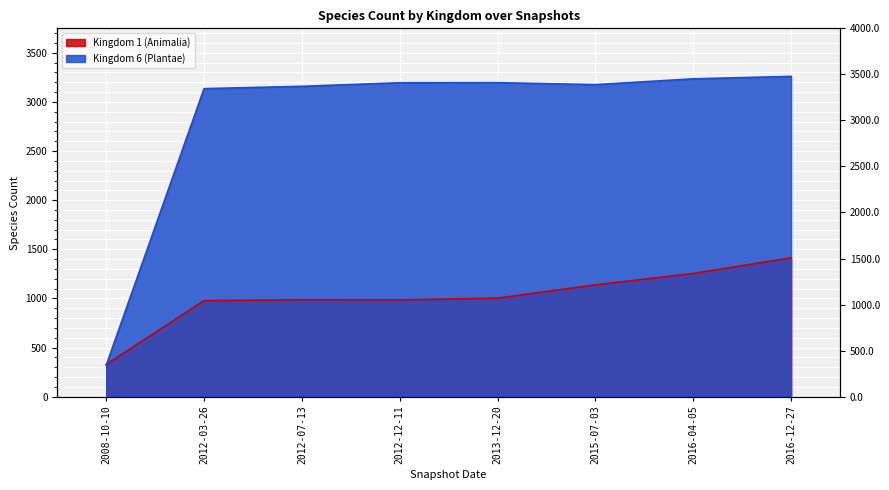

List the labels in order of Kingdom 1 (Animalia) value, largest first.

2016-12-27, 2016-04-05, 2015-07-03, 2013-12-20, 2012-07-13, 2012-12-11, 2012-03-26, 2008-10-10